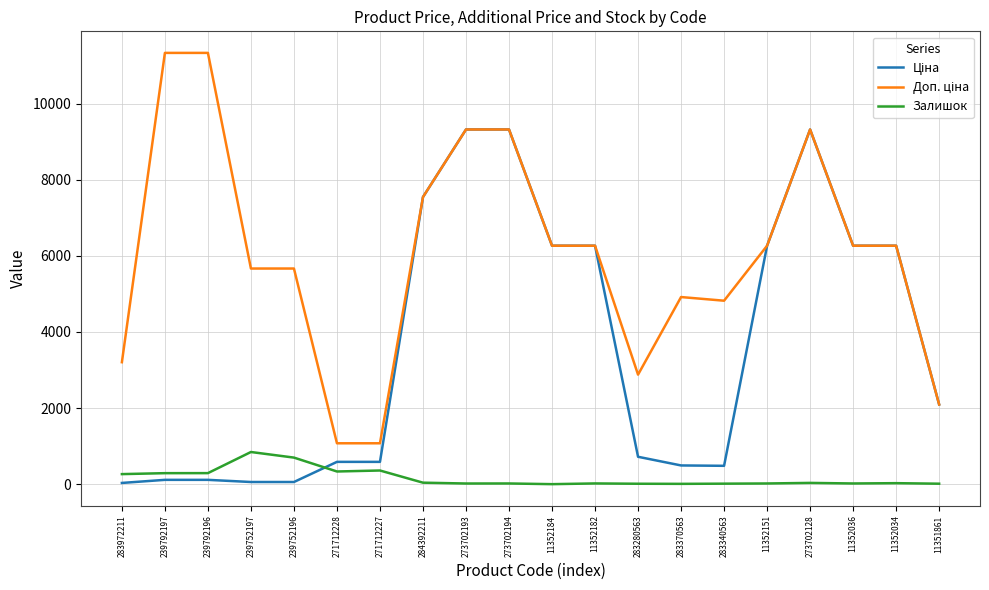

What is the highest value of the Залишок series?

845.0